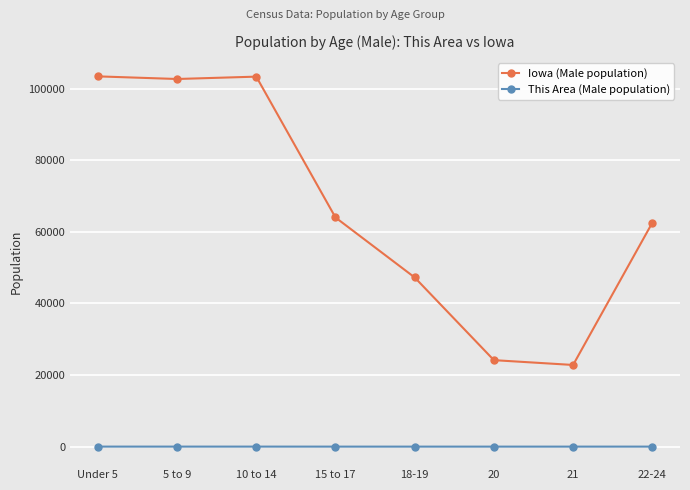

True or false: Iowa (Male population) has a value of 9709 at 20.

False